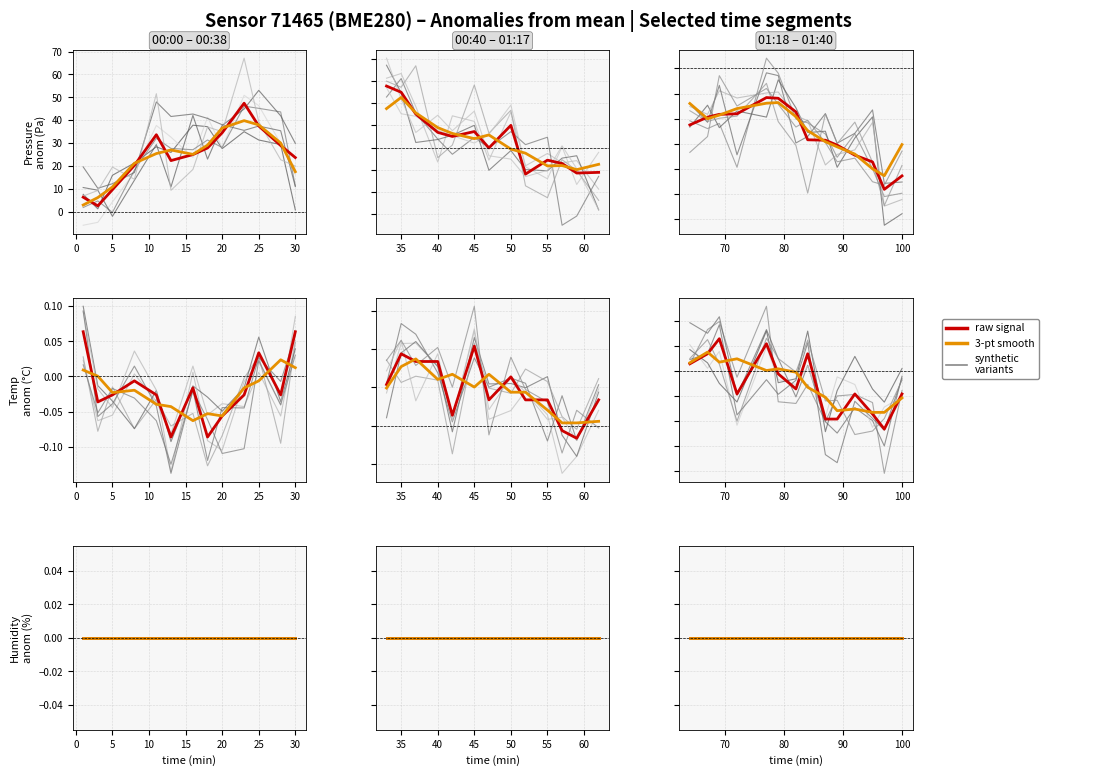

What is the average value of the pressure series?

24.7